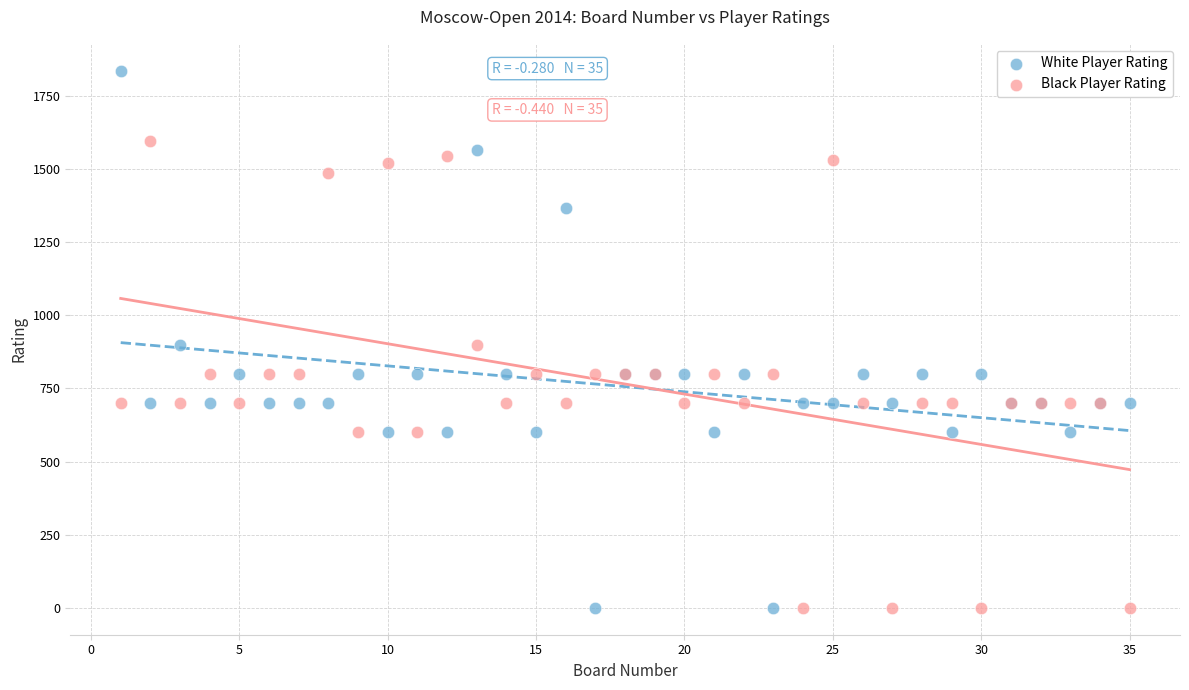

Which series contains the highest Y value?

White Player Rating